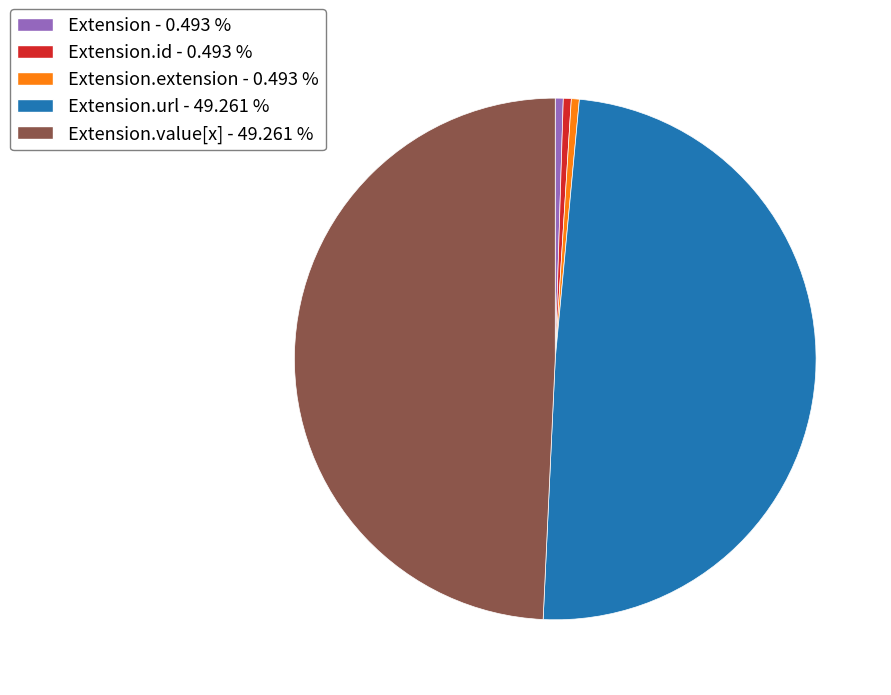

Does any single category account for the majority?

No